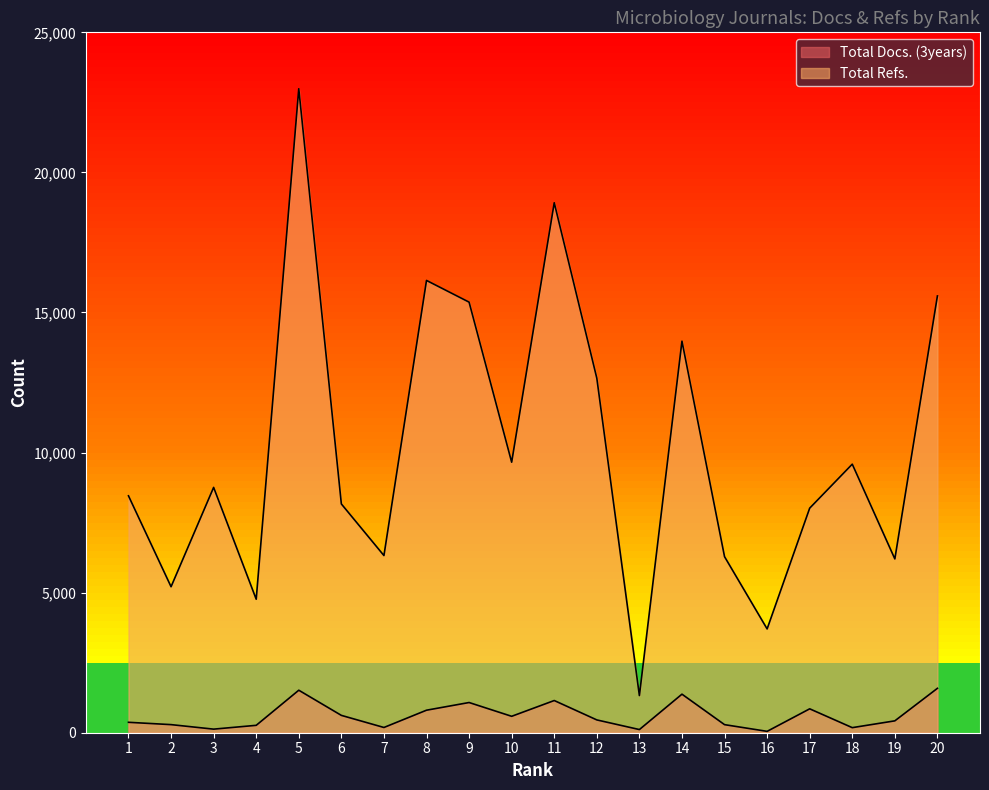

How many values in the Total Docs. (3years) series exceed 457?

9